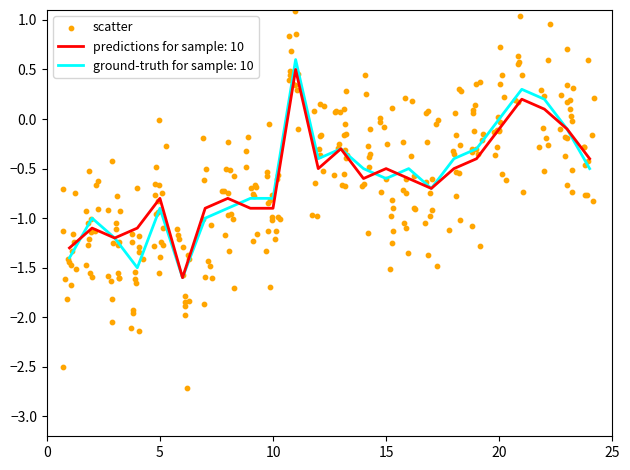

What is the total value across all series at 15?

-1.1